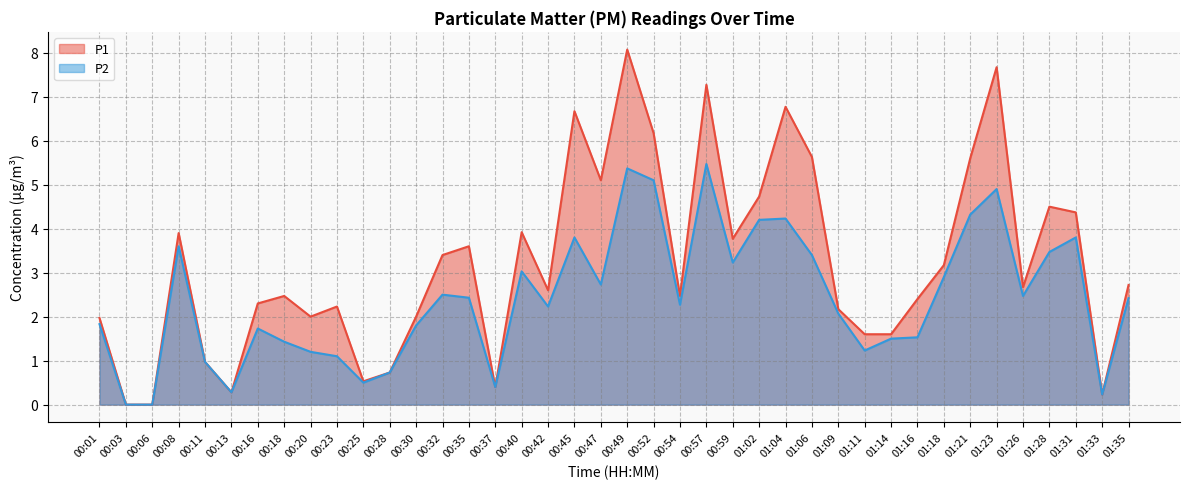

What is the highest value of the P1 series?

8.1